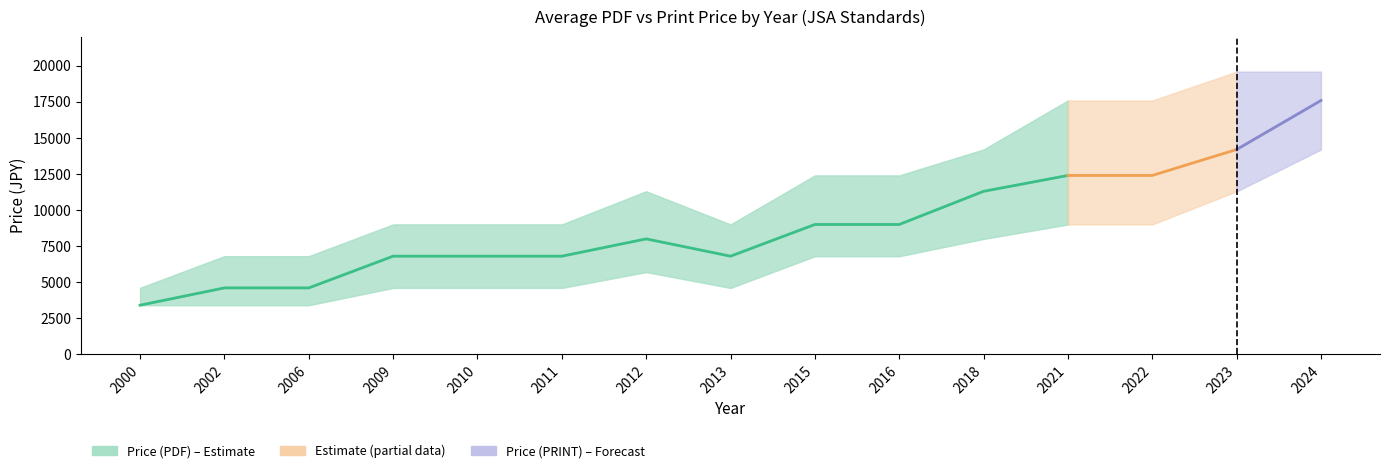

How many data points in print_lower are above 5700?

7